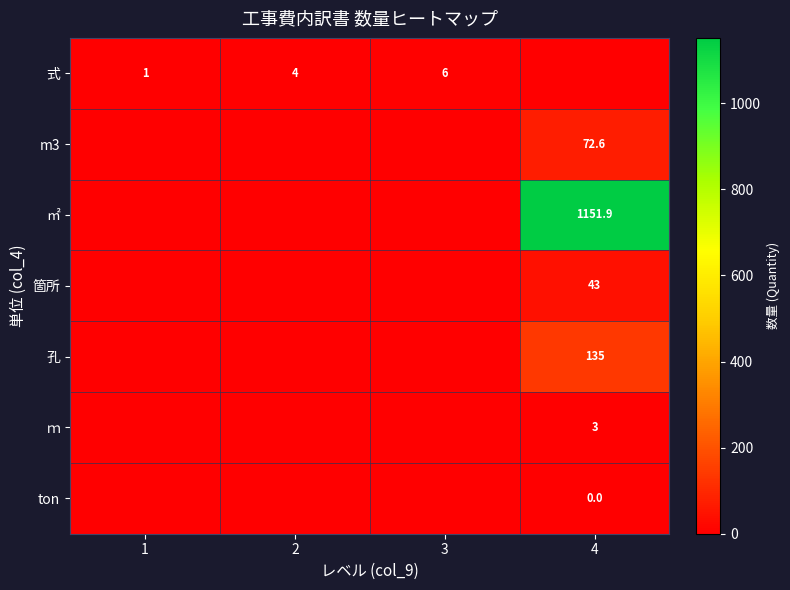

True or false: ㎡ has a value of 1151.9 at 4.

True